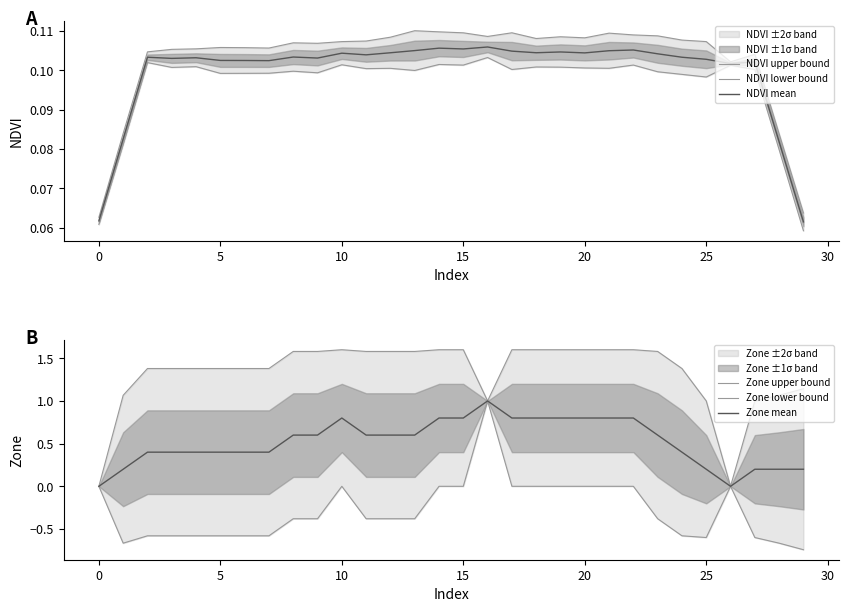

True or false: NDVI mean has a value of 0.1 at 12.

False